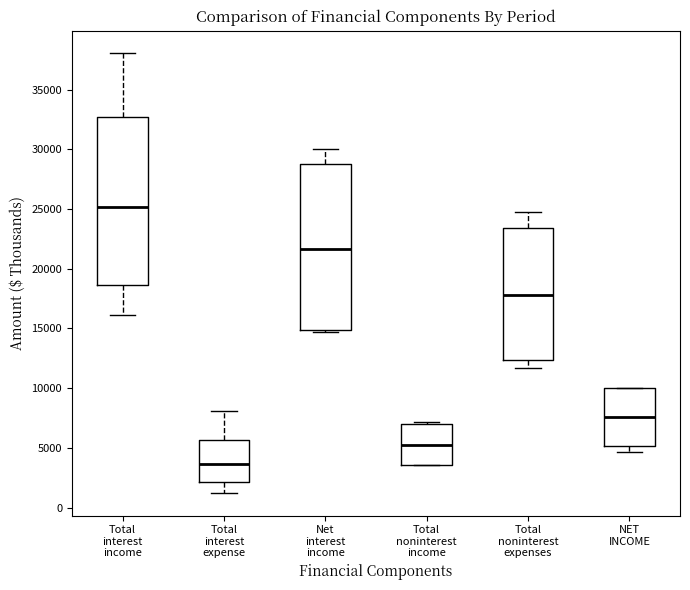

Reading left to right, read every box against the y-axis: the position of its median line, the range the box covers, and the ends of its whiskers. The values are not printed on the chart, so give them approximately, as read against the axis.

Total interest income: median 25000, box 18500 to 32500, whiskers 16000 to 38000
Total interest expense: median 3500, box 2000 to 5500, whiskers 1000 to 8000
Net interest income: median 21500, box 15000 to 29000, whiskers 14500 to 30000
Total noninterest income: median 5500, box 3500 to 7000, whiskers 3500 to 7000 (just above the box's upper edge)
Total noninterest expenses: median 18000, box 12500 to 23500, whiskers 11500 to 24500
NET INCOME: median 7500, box 5000 to 10000, whiskers 4500 to 10000